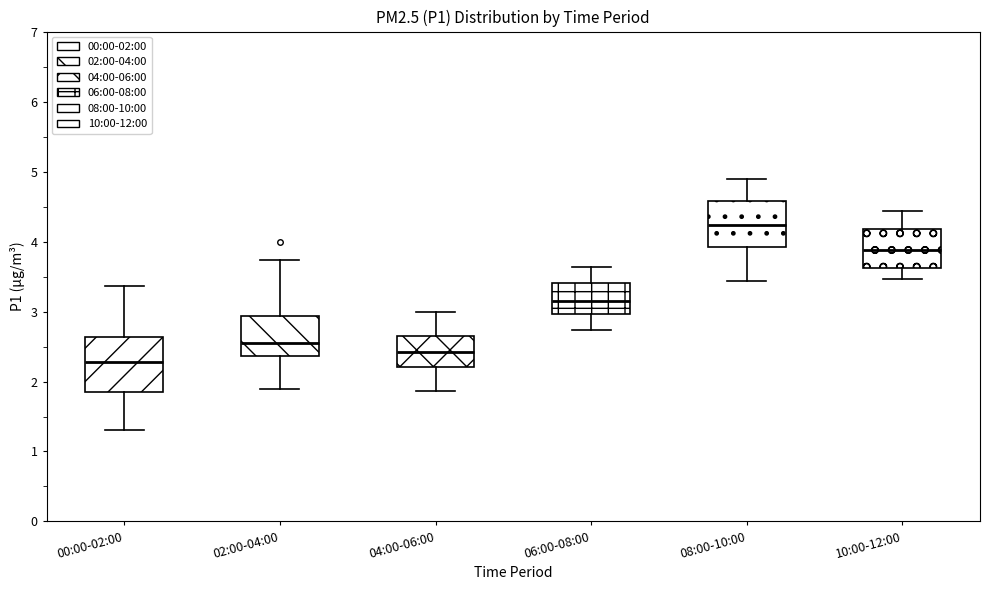

Which box is the tallest, from its lower edge to its upper edge?

00:00-02:00